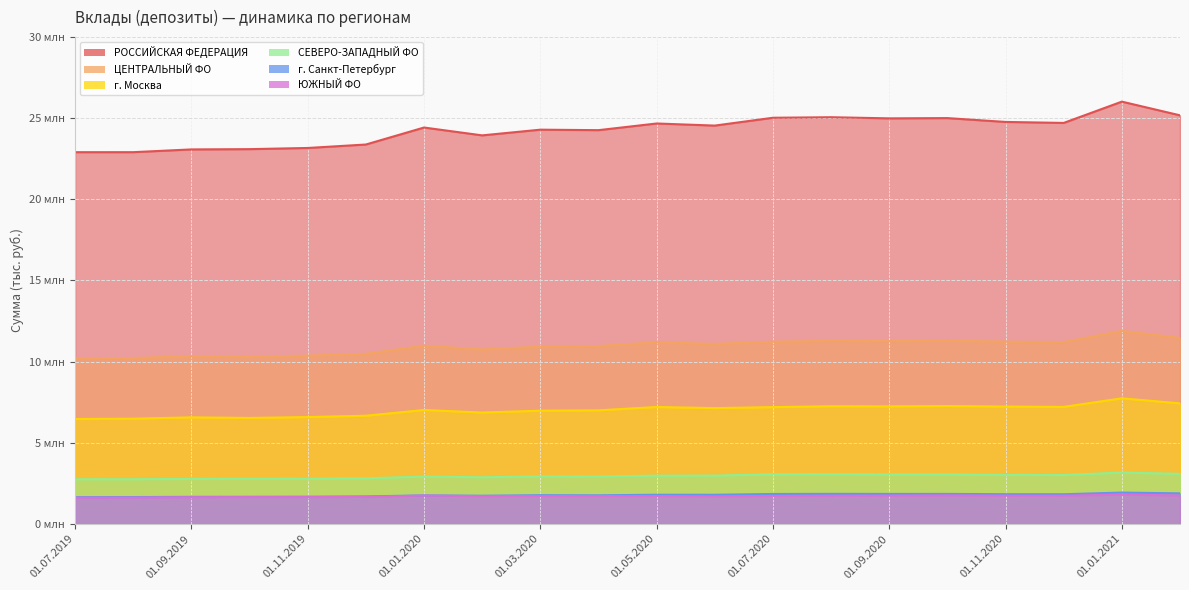

True or false: ЦЕНТРАЛЬНЫЙ ФО and СЕВЕРО-ЗАПАДНЫЙ ФО intersect in this chart.

False